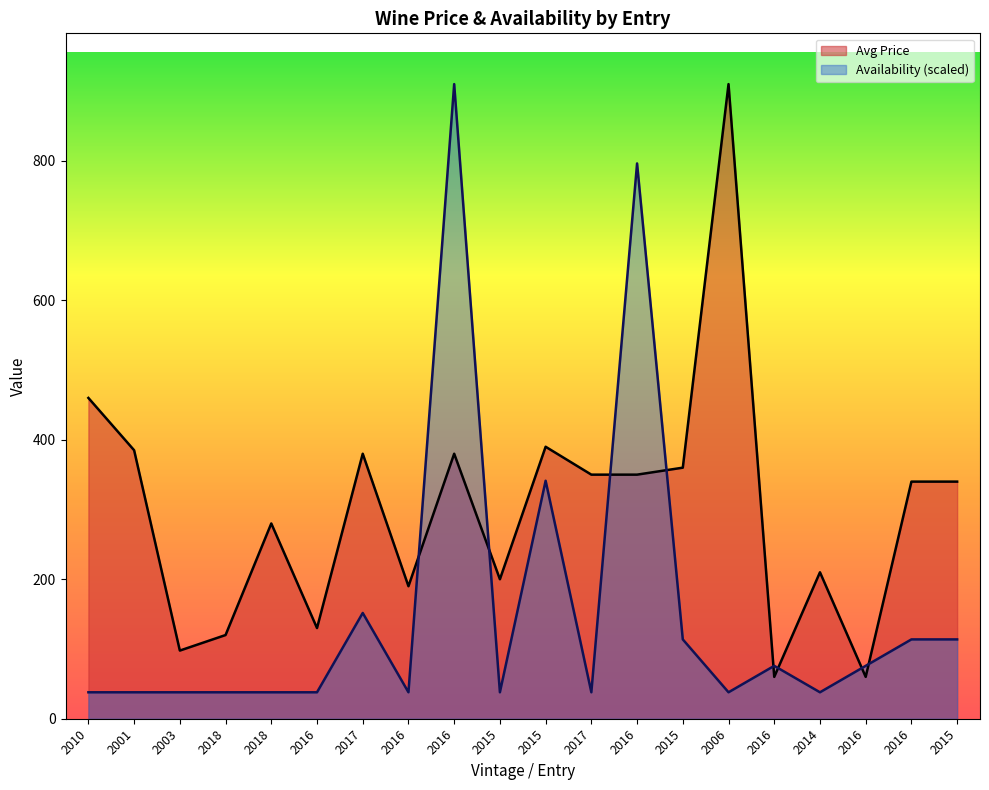

Is the value of Availability at 2006 greater than the value of Avg Price at 2016?

No